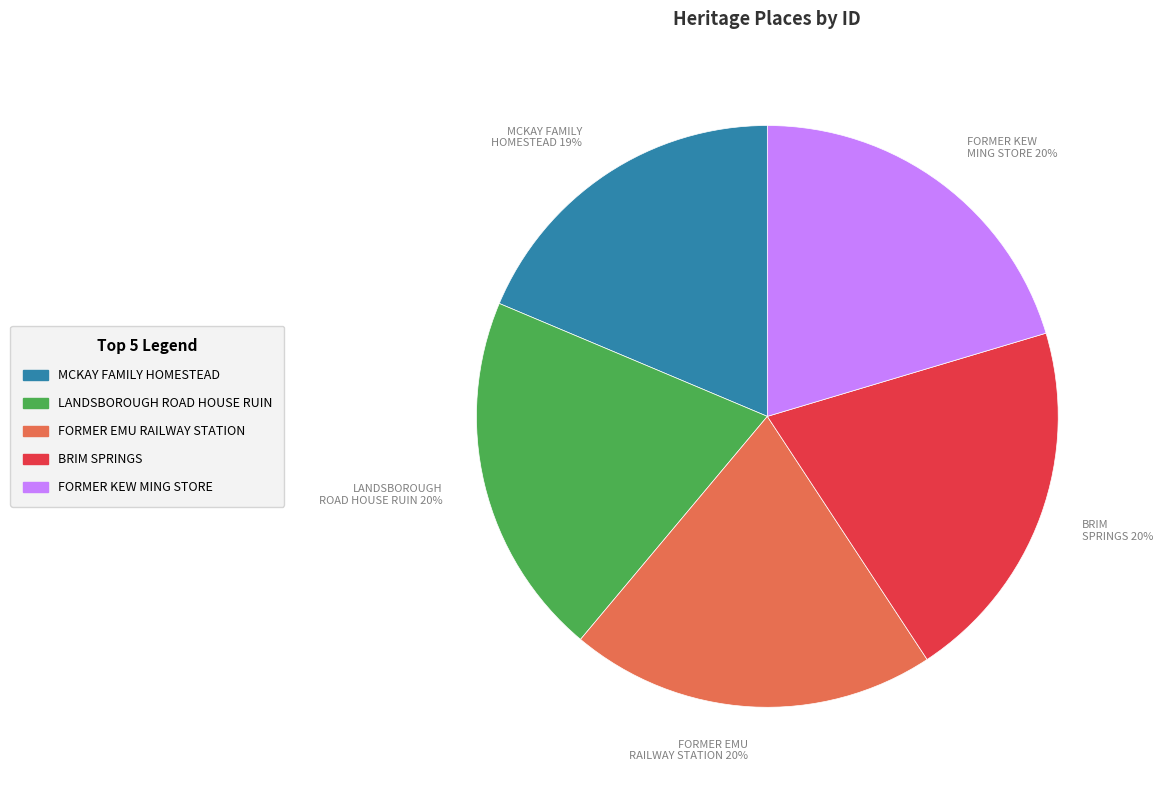

How many slices are in this pie chart?

5